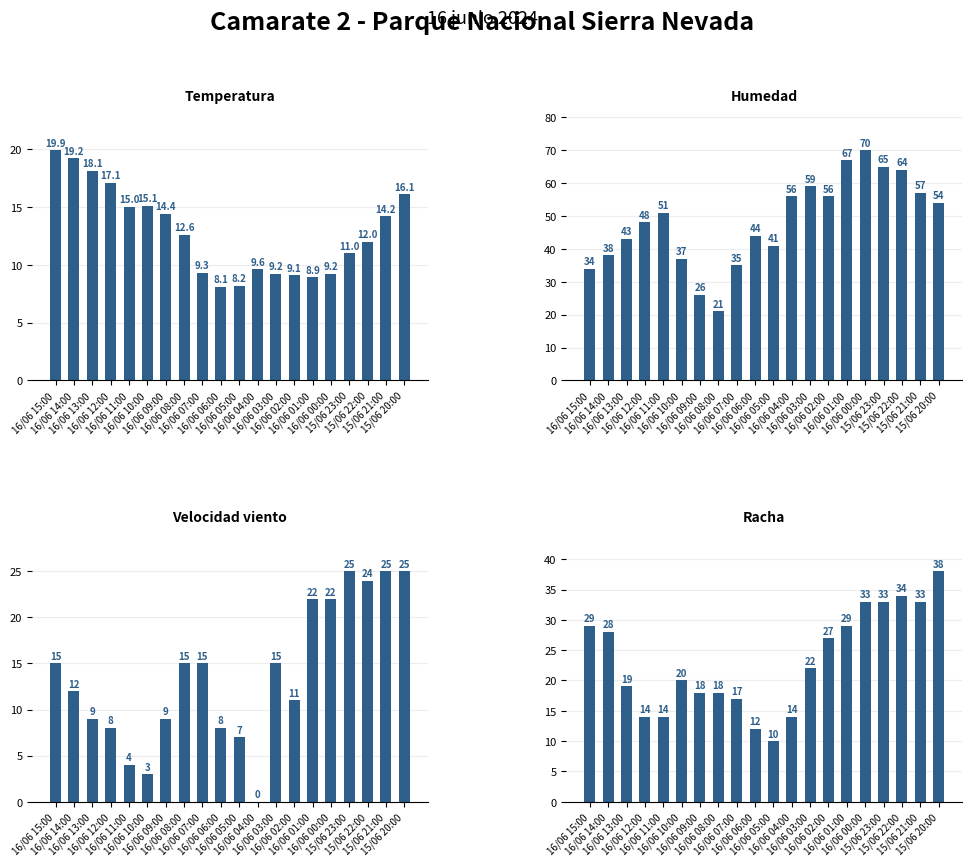

The value of Humedad at 16/06 12:00 is 66.0. True or false?

False